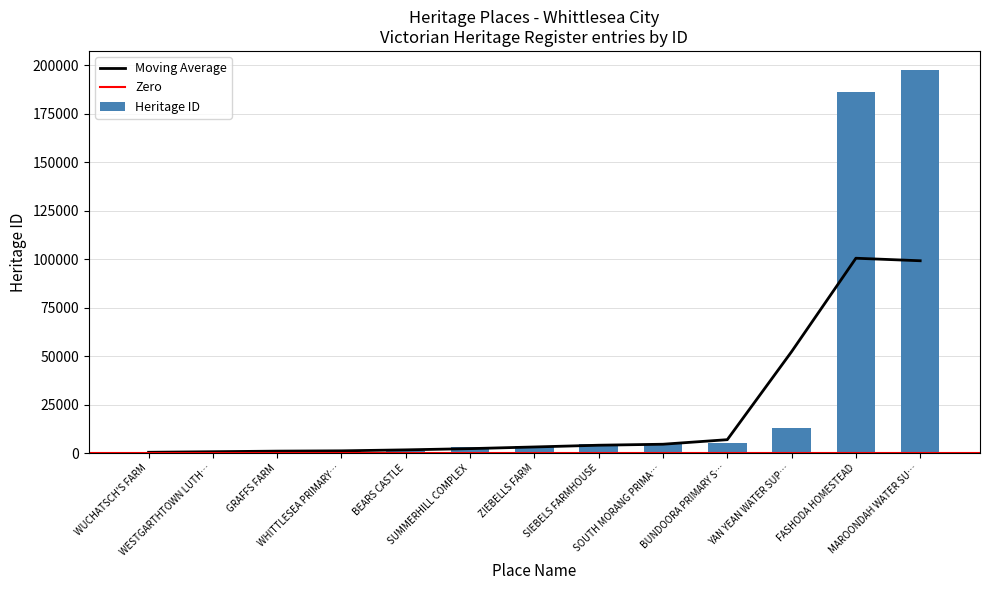

What is the sum of all Heritage ID values?

423852